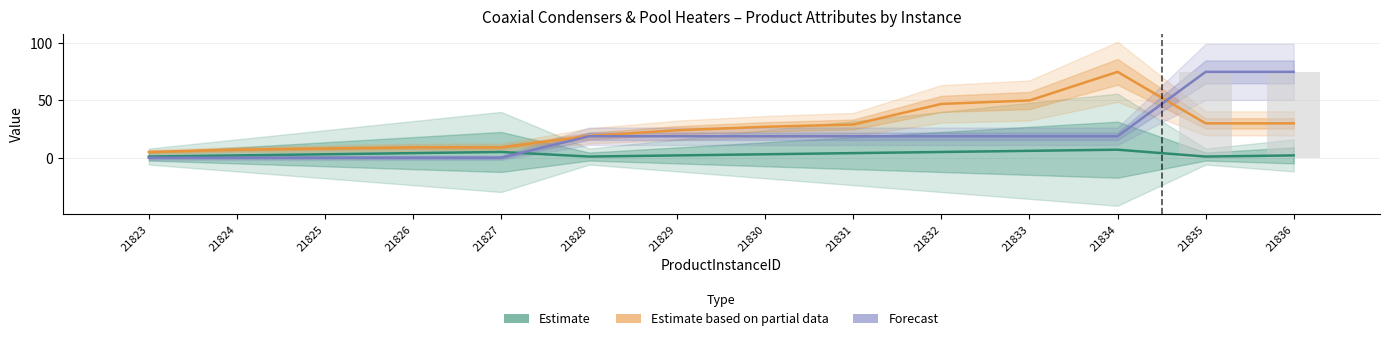

Rank the series by their average value, from lowest to highest.

Estimate (ProductSortOrder), Forecast (CollectionID scaled), Estimate based on partial data (ShippingWeight)